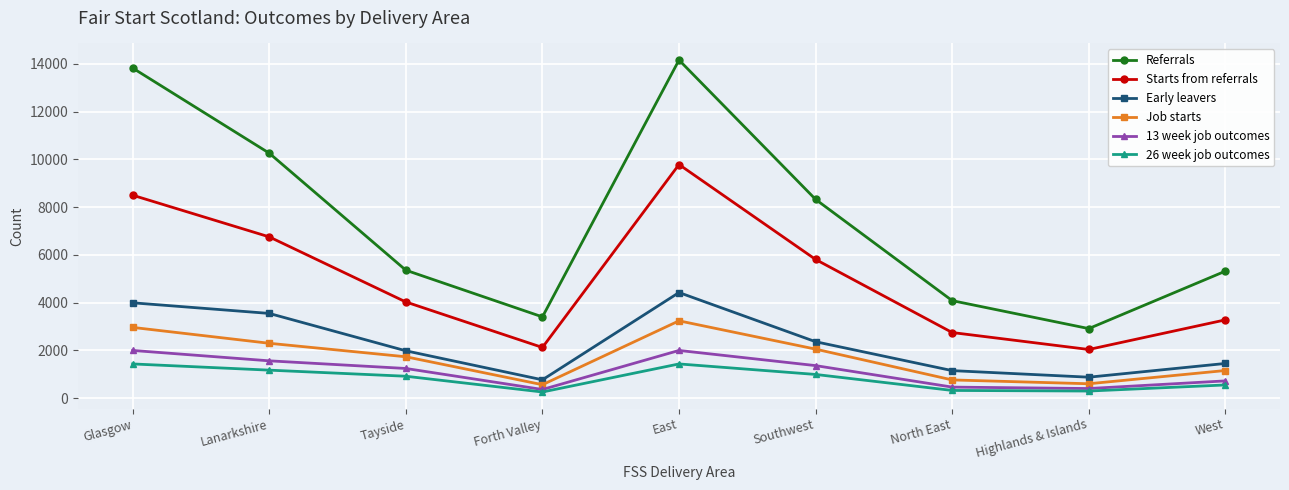

True or false: Early leavers and 26 week job outcomes intersect in this chart.

False